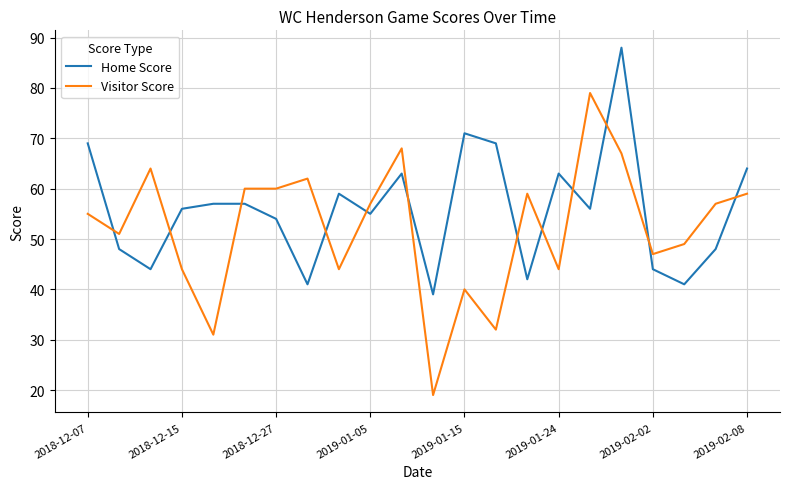

What is the lowest value of the Visitor Score series?

19